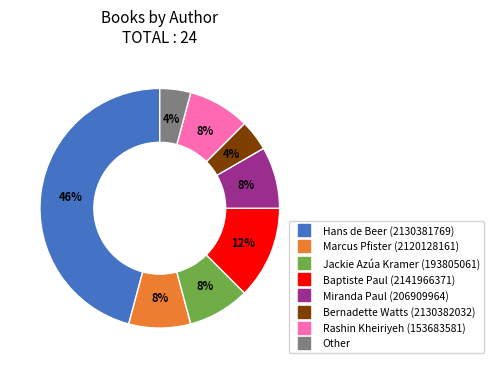

Do Hans de Beer (2130381769) and Rashin Kheiriyeh (153683581) together represent more than half of the pie?

Yes